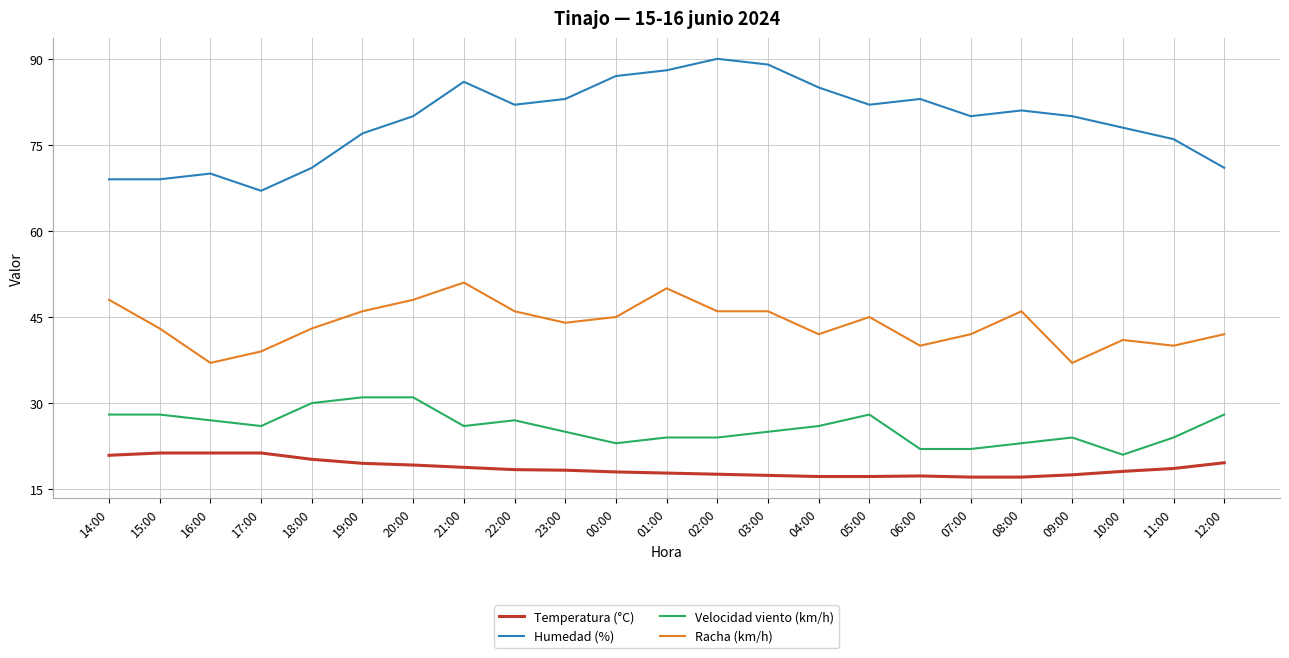

What are all the series names shown in the legend?

Temperatura (°C), Humedad (%), Velocidad viento (km/h), Racha (km/h)